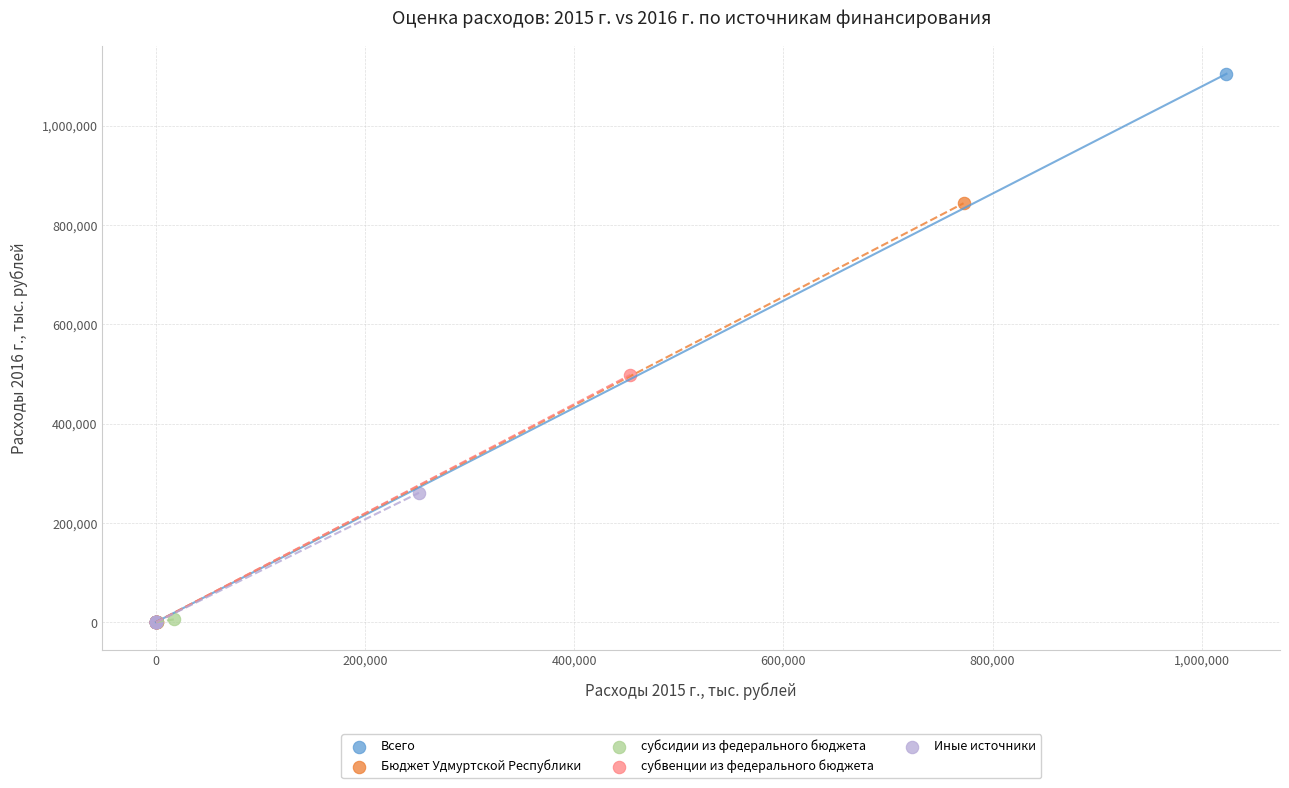

Which series has the widest spread of Y values?

Всего